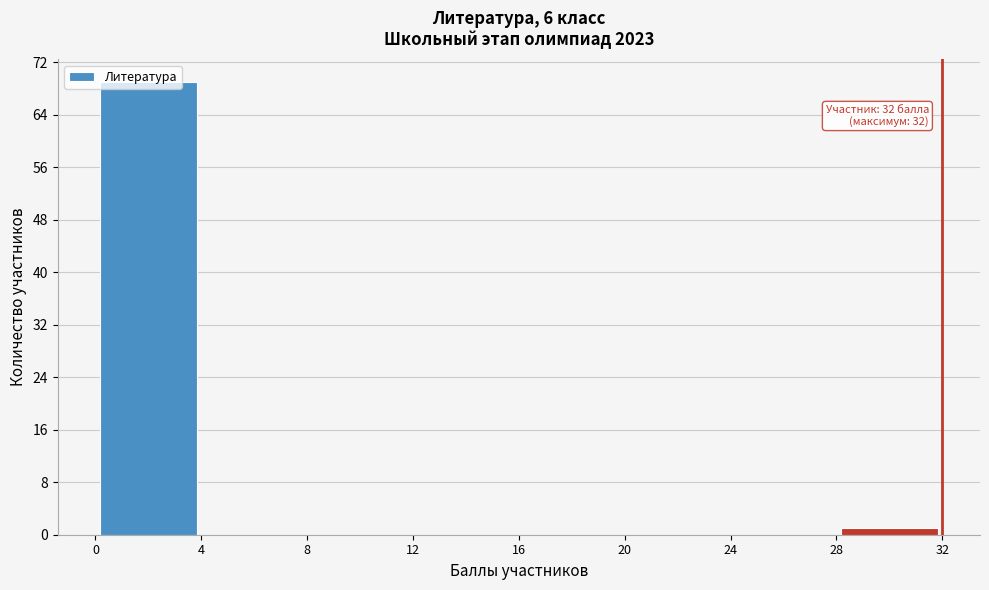

Which range on the x-axis has the tallest bar?

0 to 4